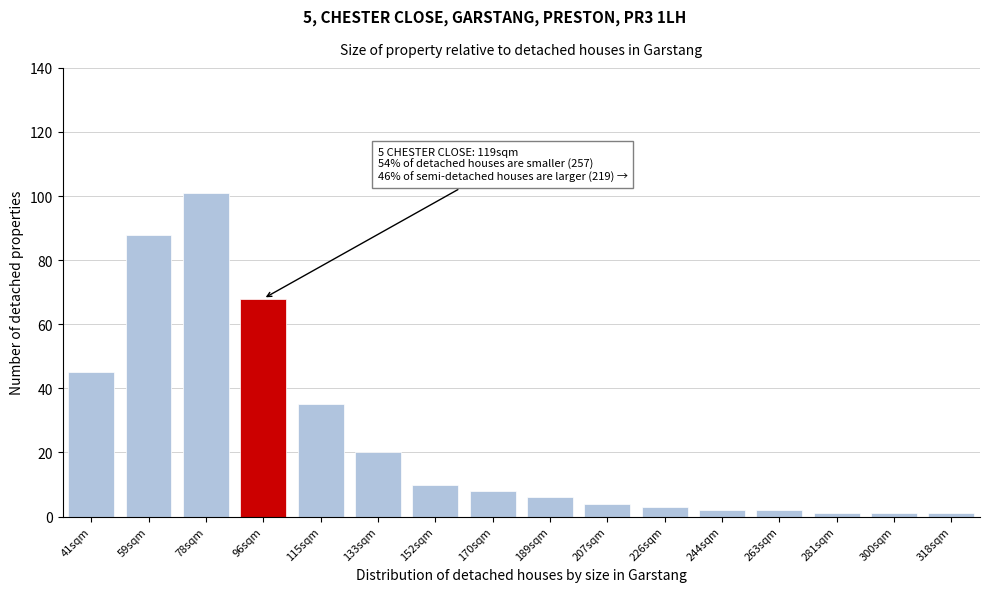

Reading right to left, transcribe all the data shown in this chart.

1	1	1	2	2	3	4	6	8	10	20	35	68	101	88	45